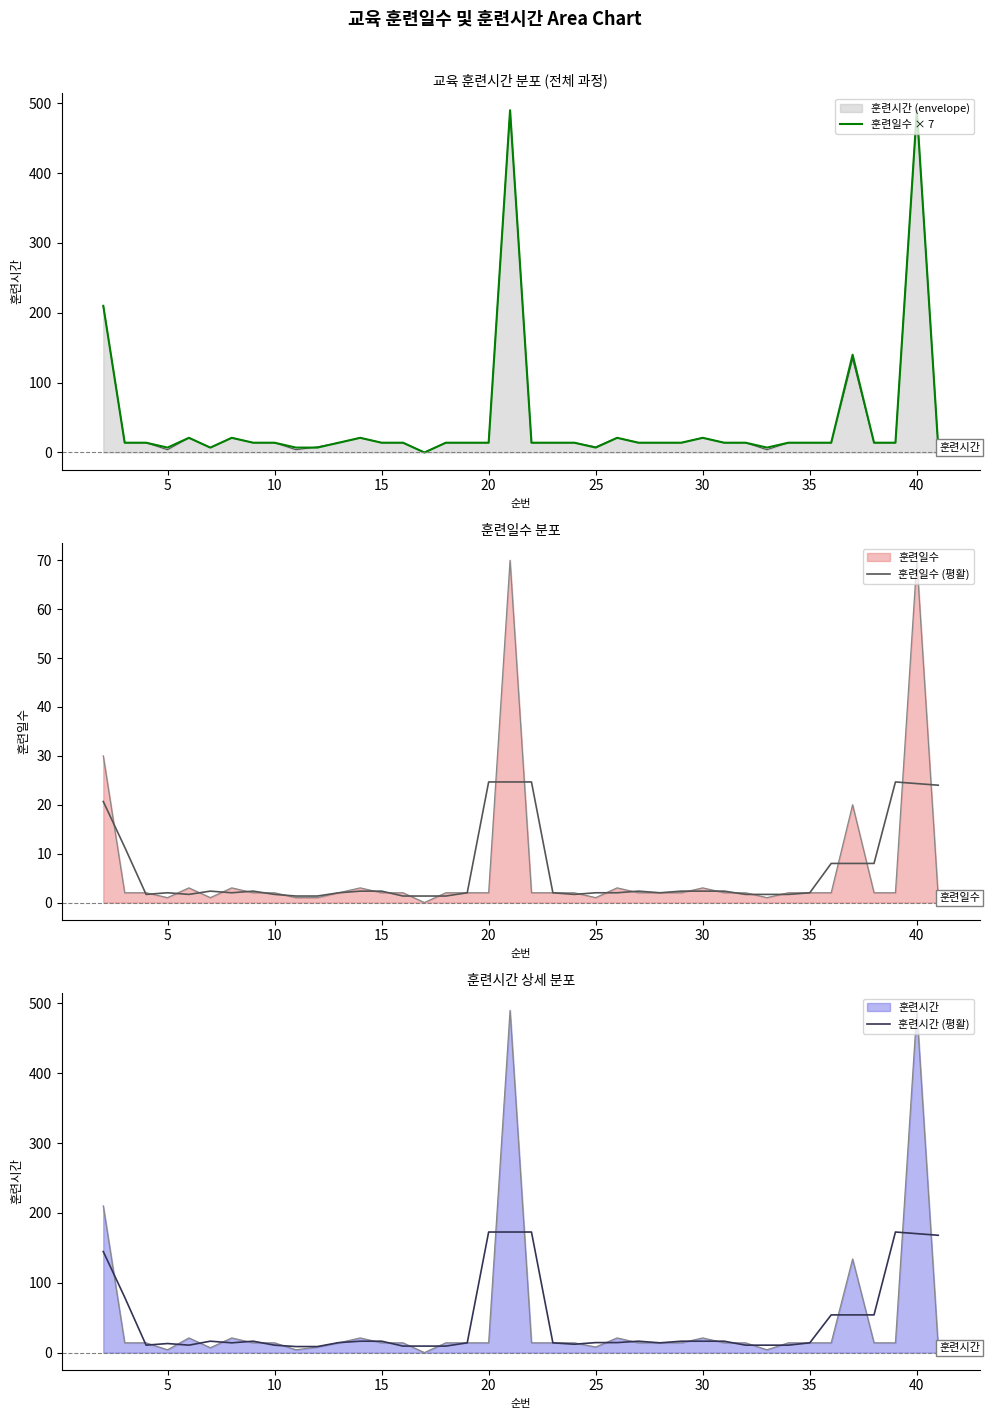

What is the sum of all 훈련일수 × 7 values?

1806